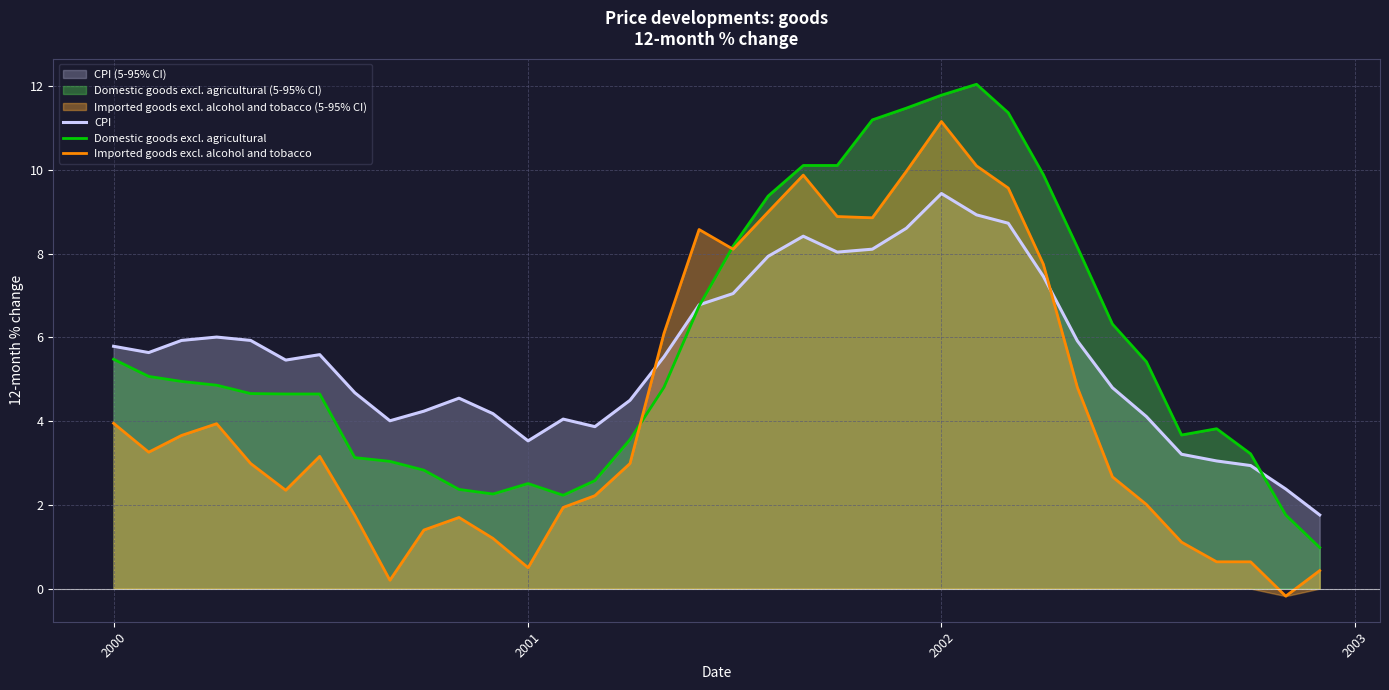

What is the greatest value displayed?

12.1